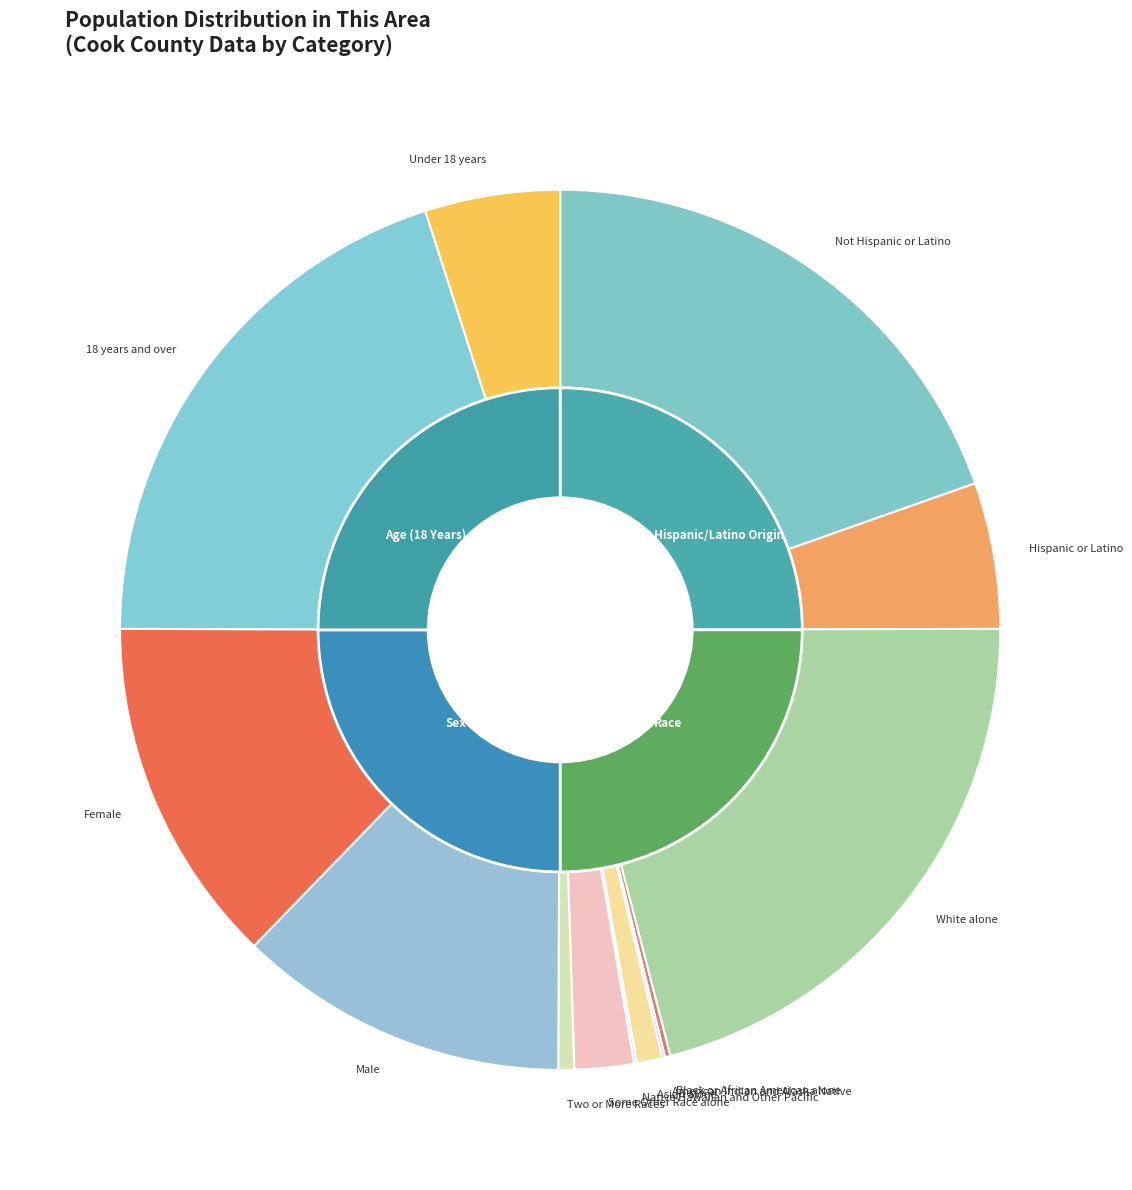

Do Native Hawaiian and Other Pacific and American Indian and Alaska Native together represent more than half of the pie?

No